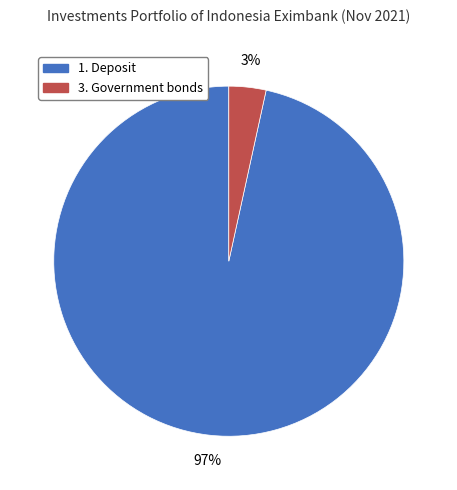

To the nearest percent, what is the combined percentage of 1. Deposit and 3. Government bonds?

100%